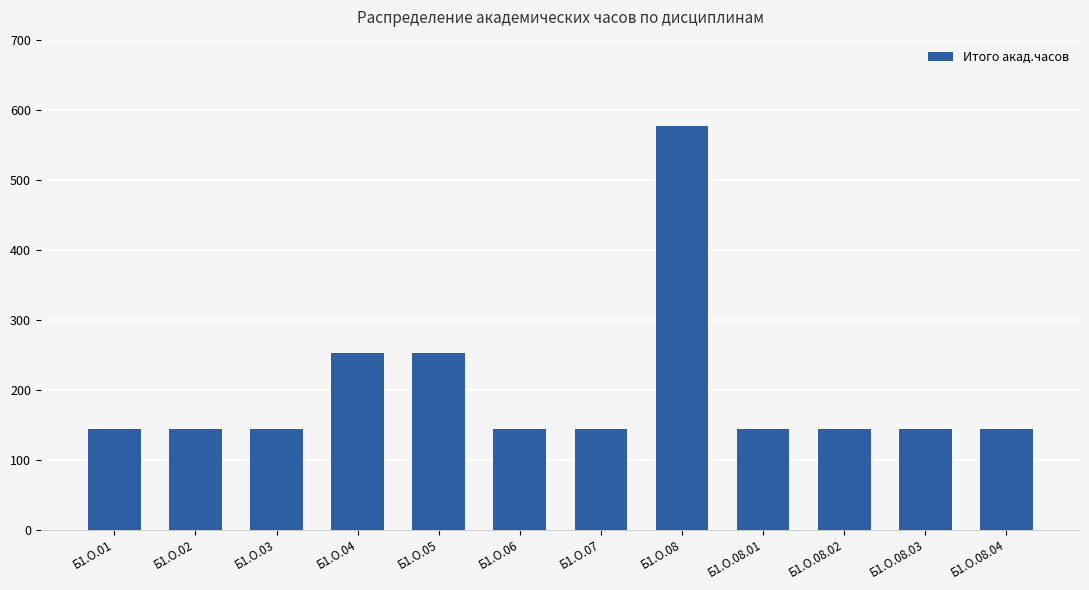

How many values are between 144 and 252?

11